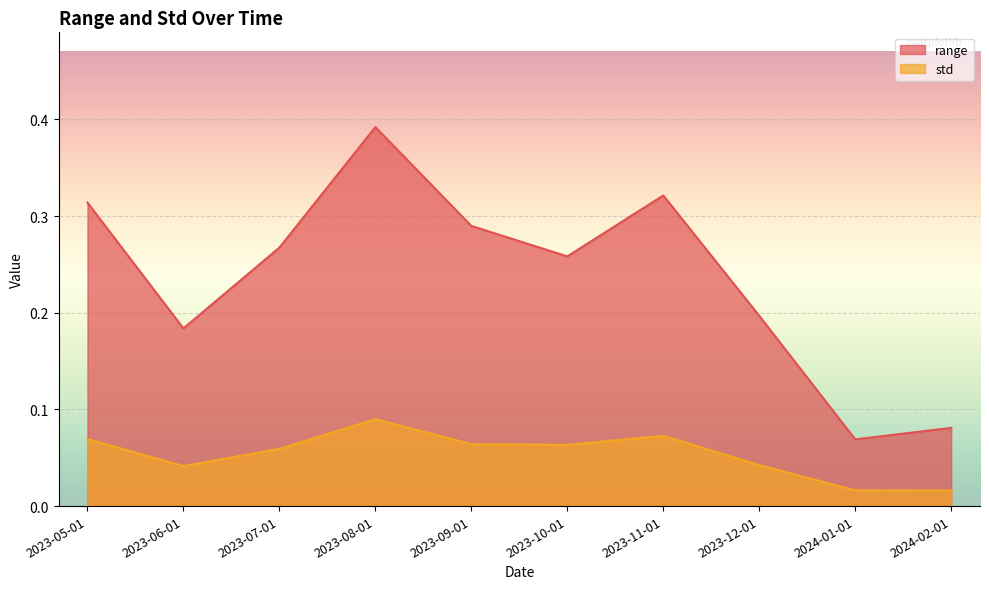

Which series has the largest total across all categories?

range